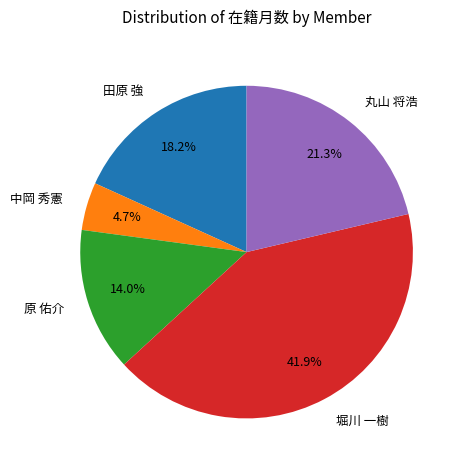

Rank the categories by value from highest to lowest.

堀川 一樹, 丸山 将浩, 田原 強, 原 佑介, 中岡 秀憲